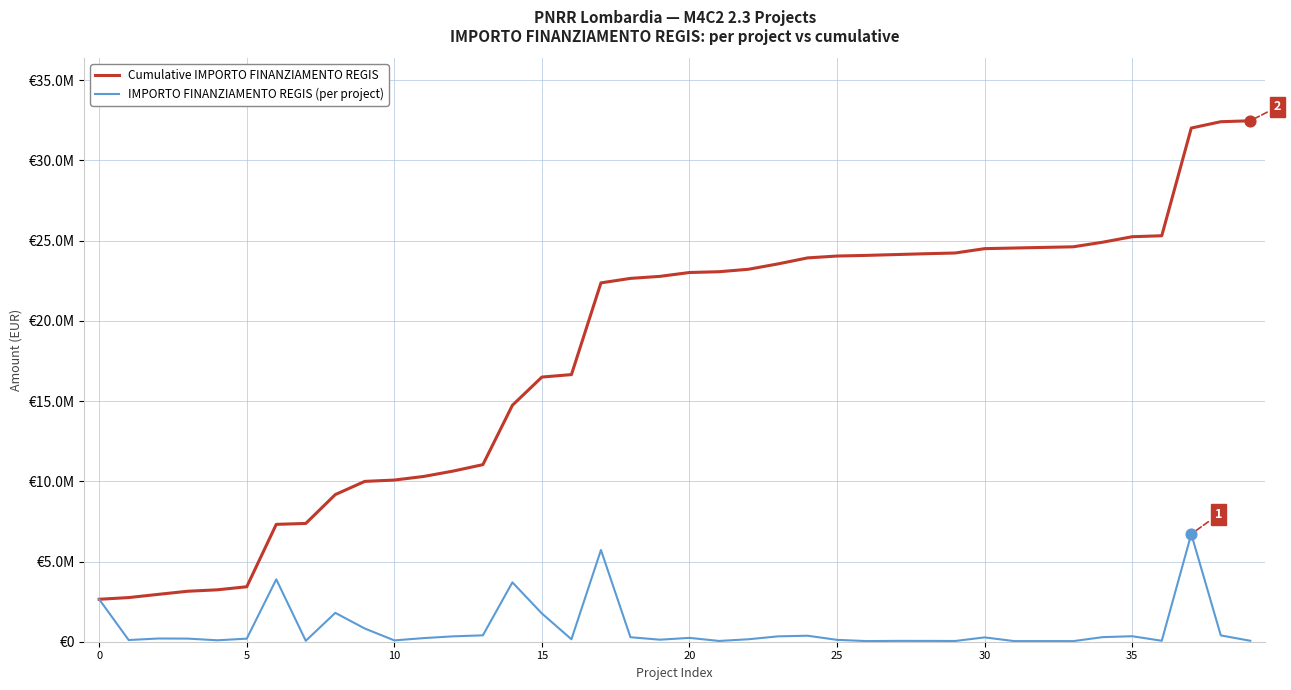

At which category is the sum across all series the highest?

37